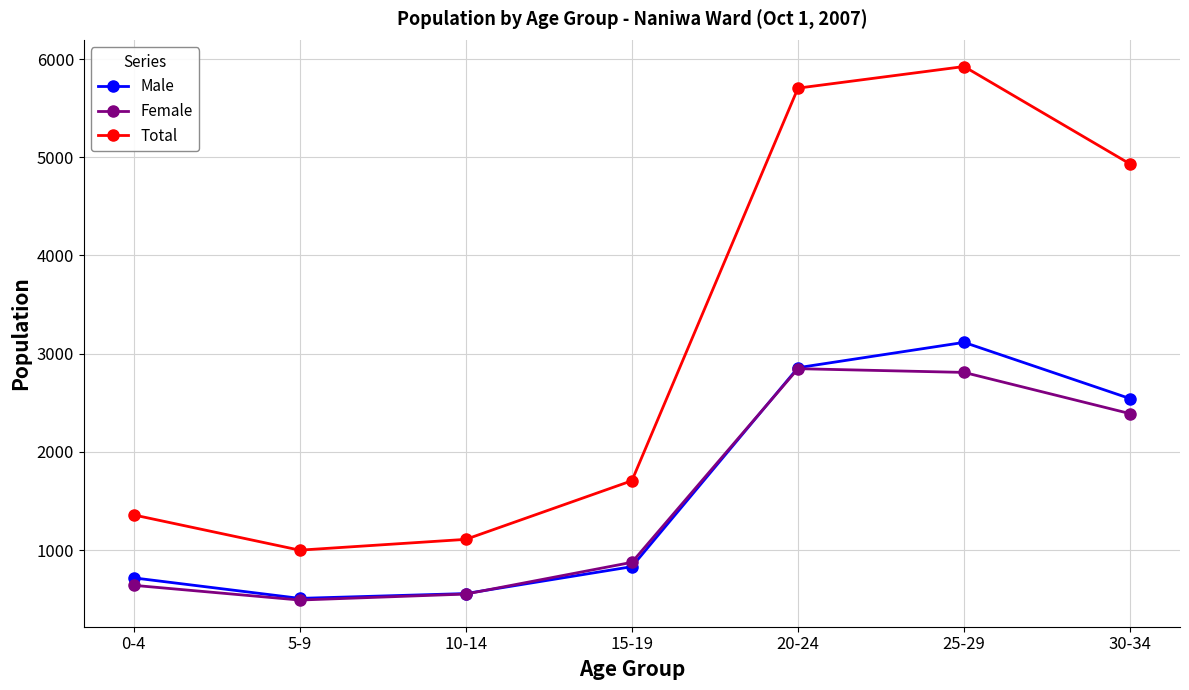

Is it true that Female equals 839 at 5-9?

False